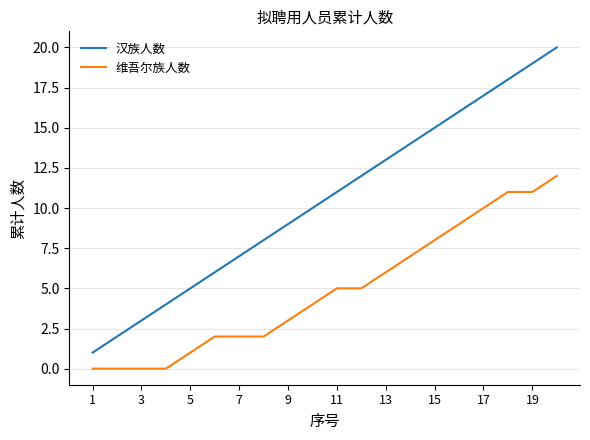

How many distinct data groups are displayed?

2